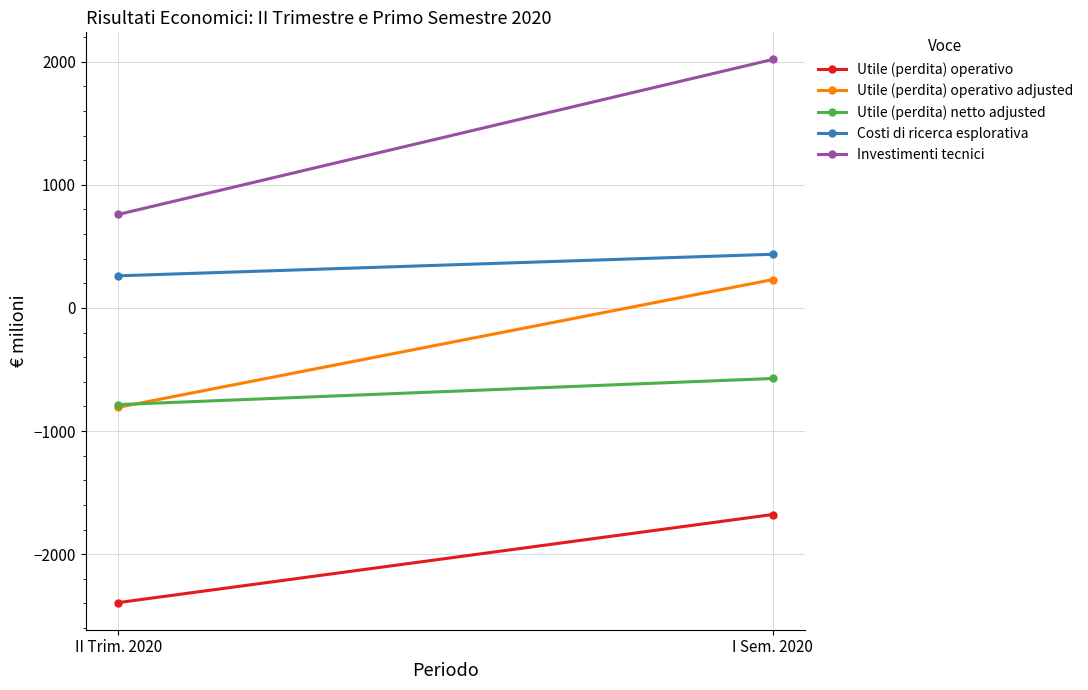

Count the number of data series in this chart.

5